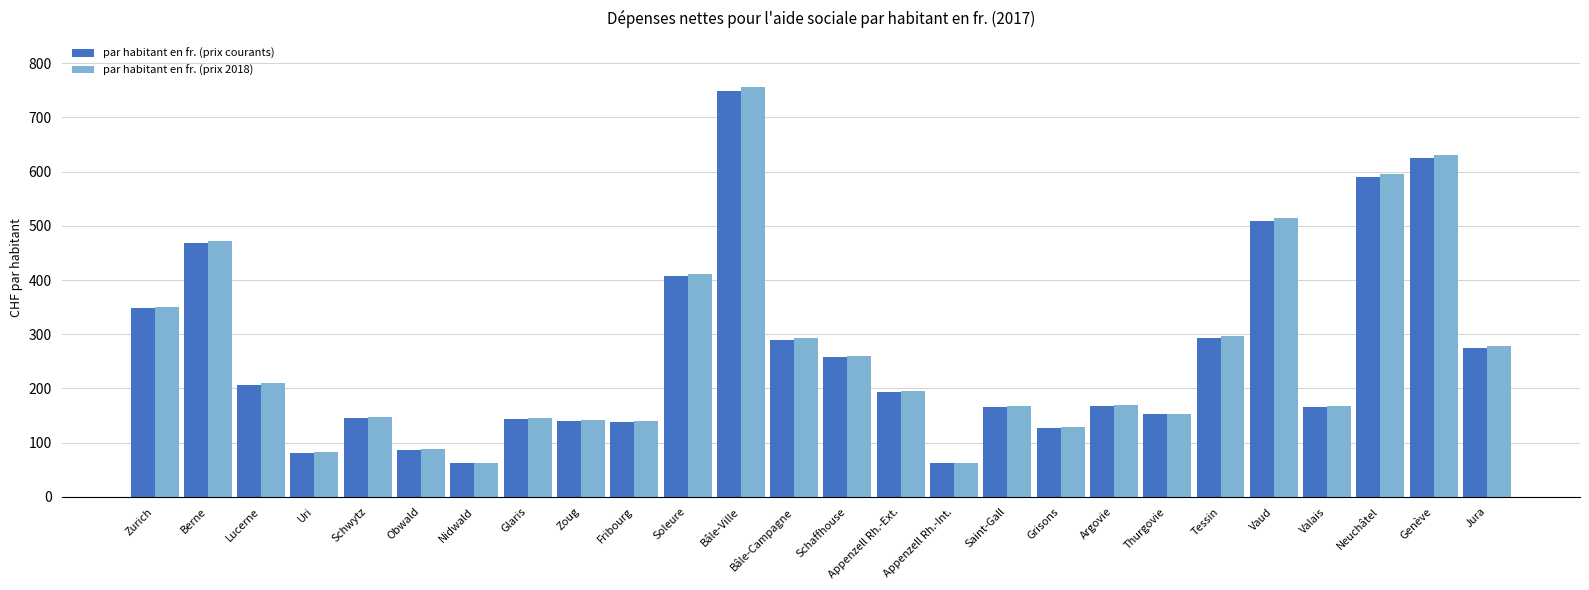

What is the difference between the highest and lowest values at Tessin?

3